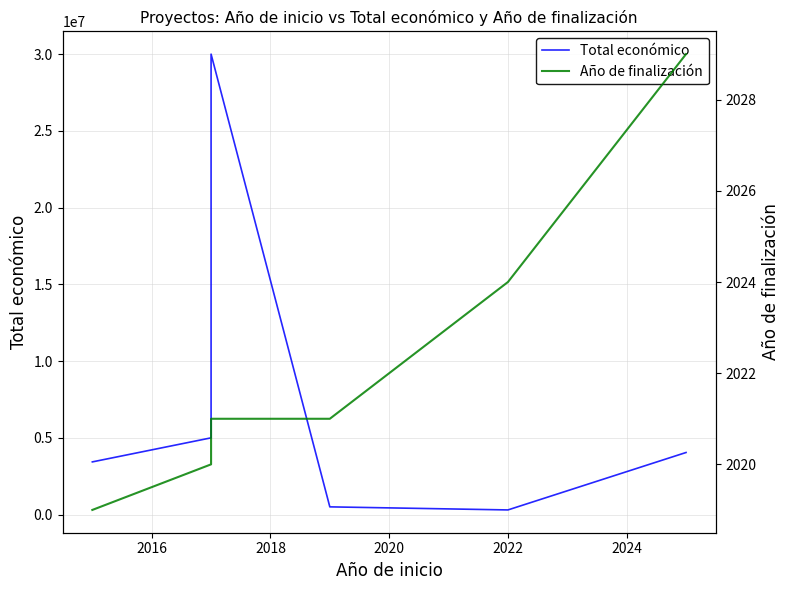

True or false: Total económico has more than 0 interior local peaks.

True